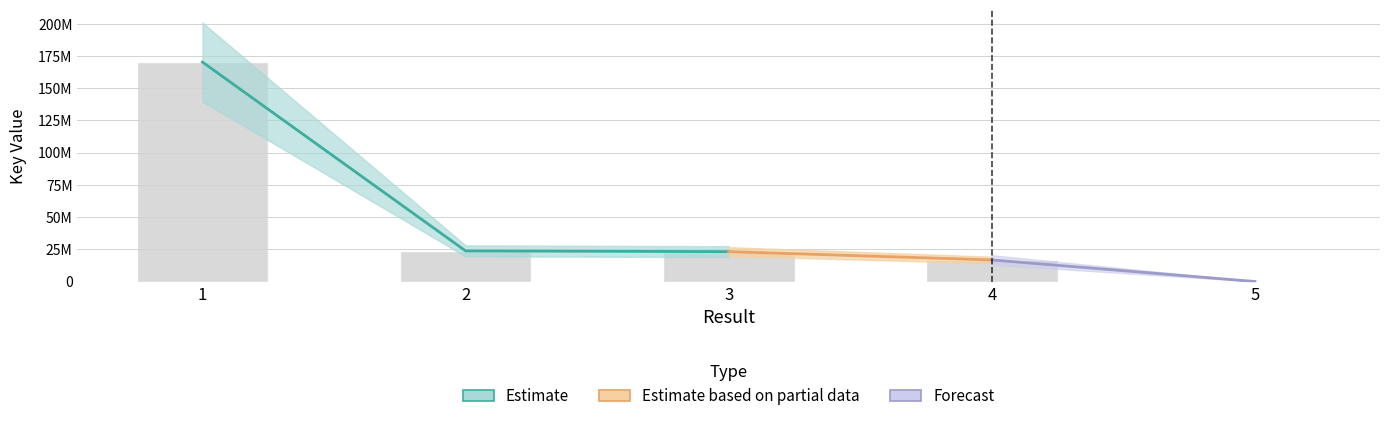

List the labels in order of value, largest first.

1, 2, 3, 4, 5